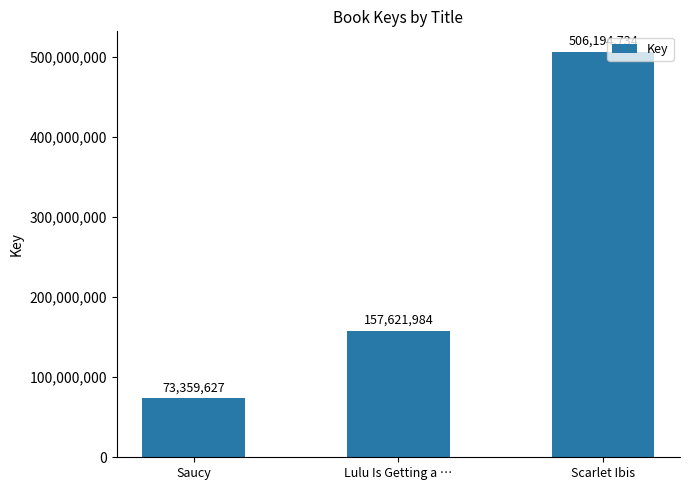

What is the average value?

245725448